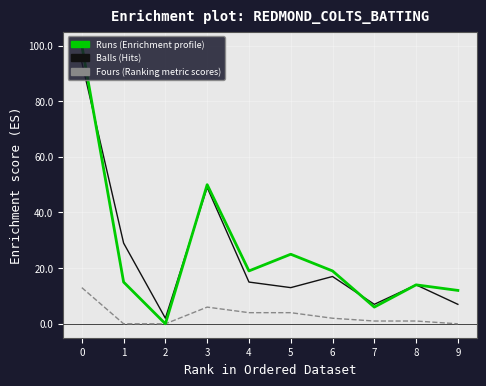

Is this an area chart (filled region under the line)?

No